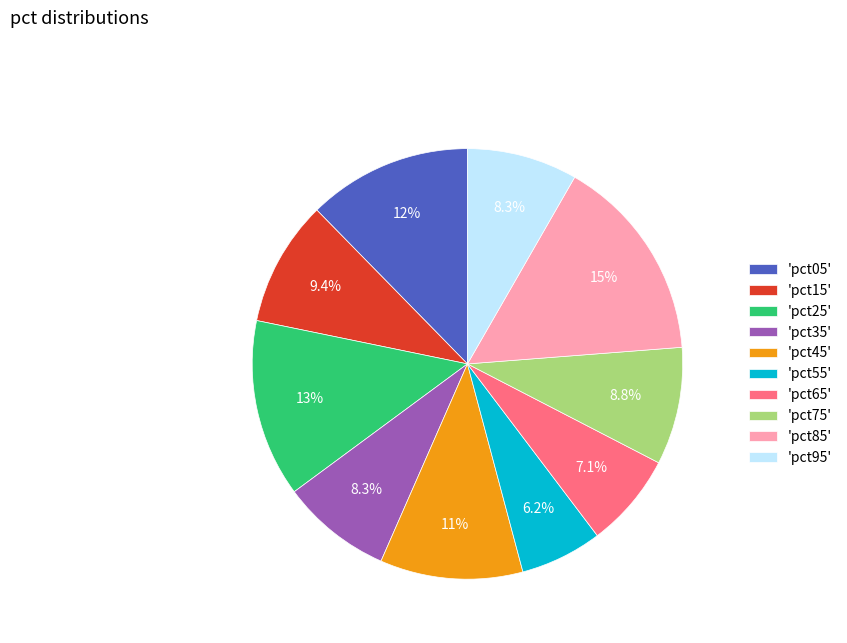

How many slices are in this pie chart?

10